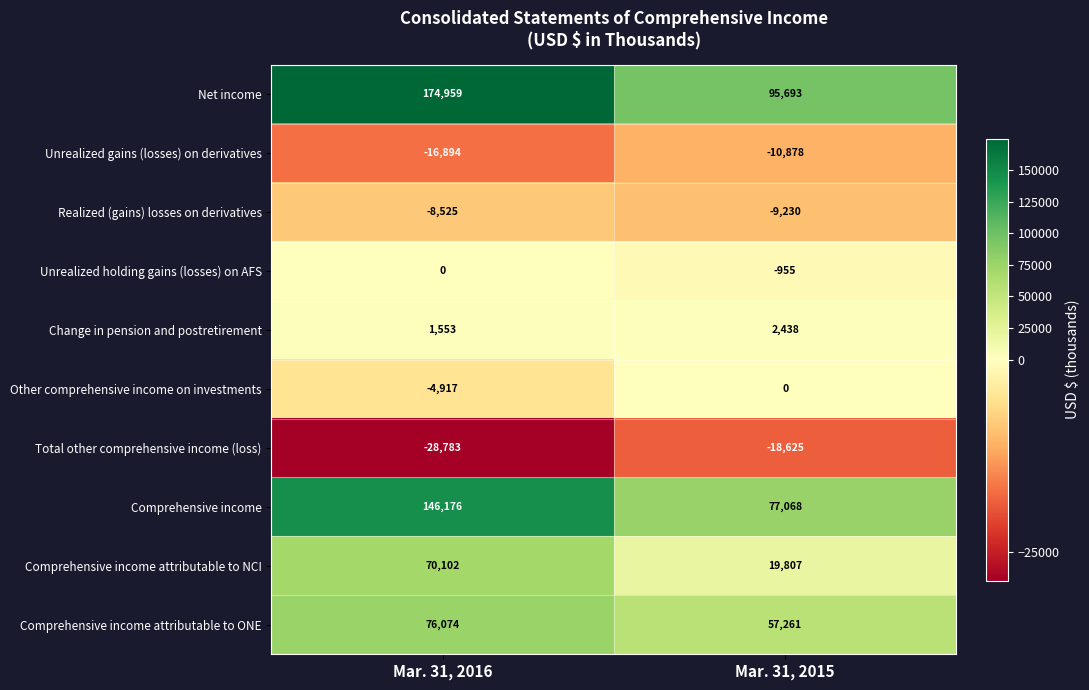

Between Mar. 31, 2016 and Mar. 31, 2015, which series saw the biggest shift?

Net income